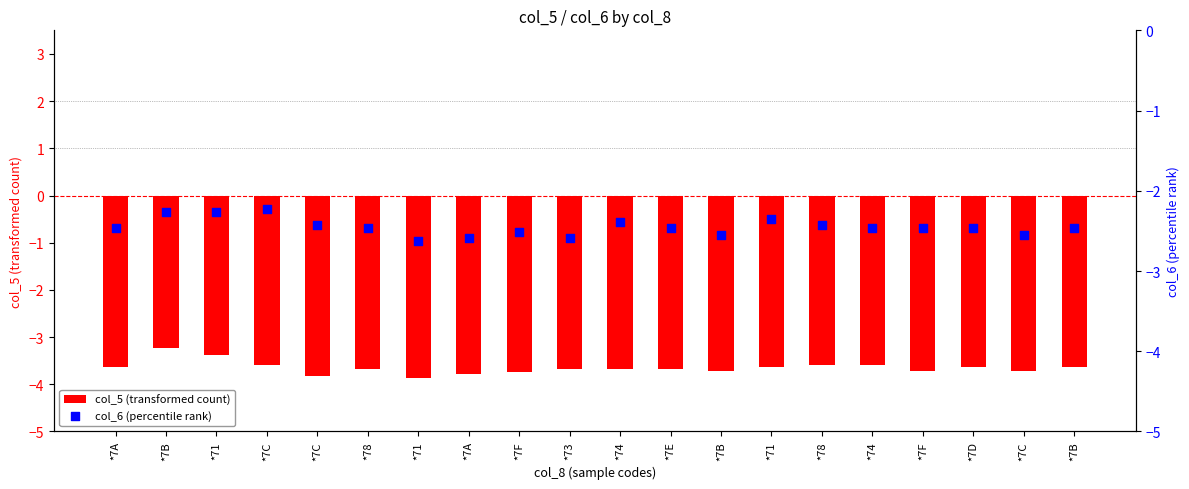

Which series has the largest Y range (max minus min)?

col_5 (transformed count)